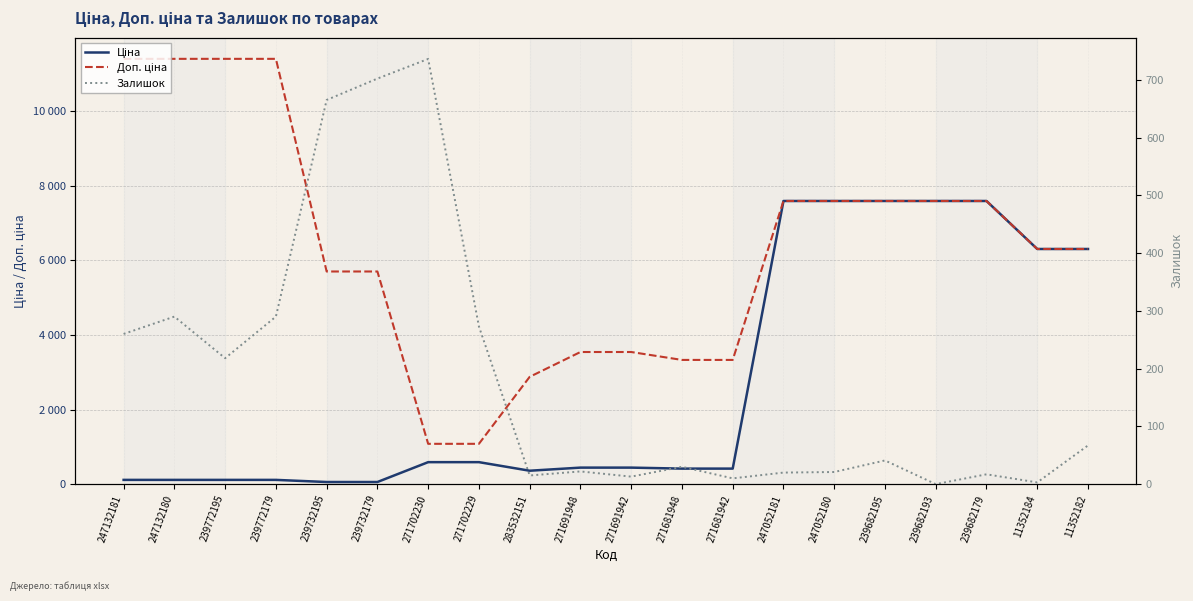

True or false: Доп. ціна and Залишок cross at least once.

False